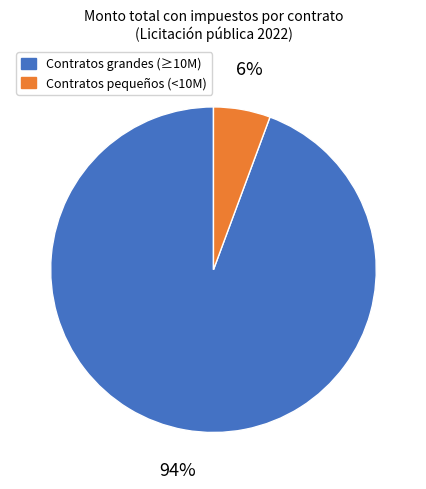

Between Contratos pequeños (<10M) and Contratos grandes (≥10M), which is larger?

Contratos grandes (≥10M)